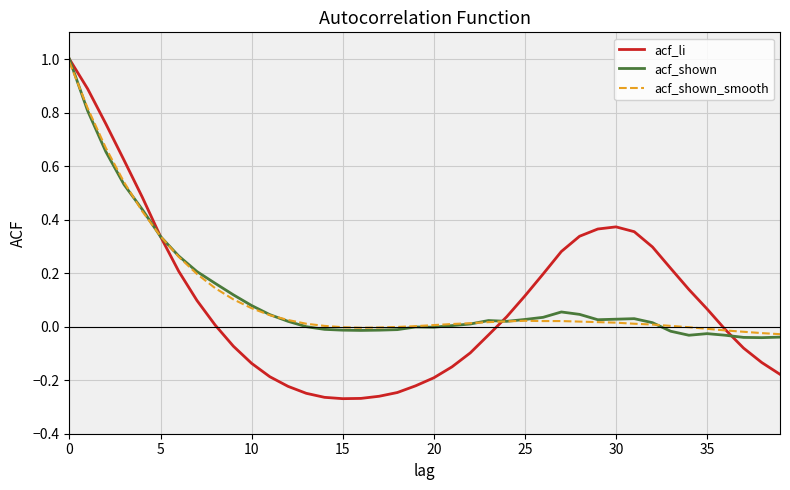

How many distinct data groups are displayed?

3